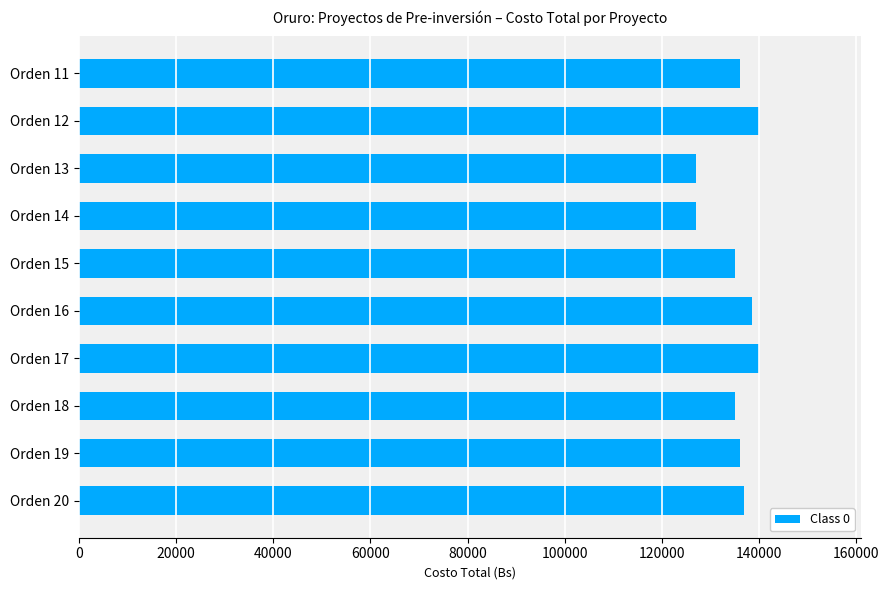

What is the ratio of the value at Orden 12 to the value at Orden 14?

1.1